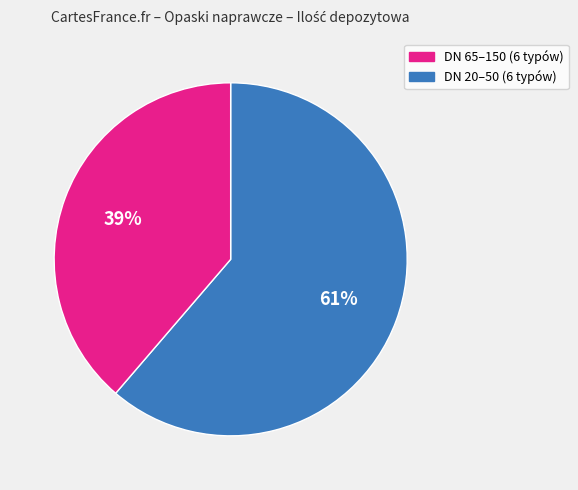

Is there a majority slice in this chart?

Yes